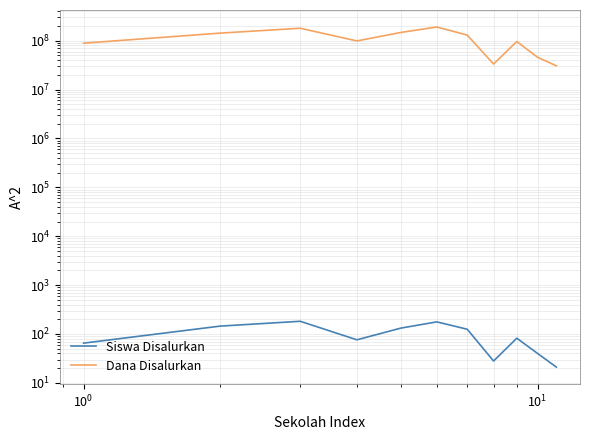

The value of Dana Disalurkan at 7 is 52978751. True or false?

False